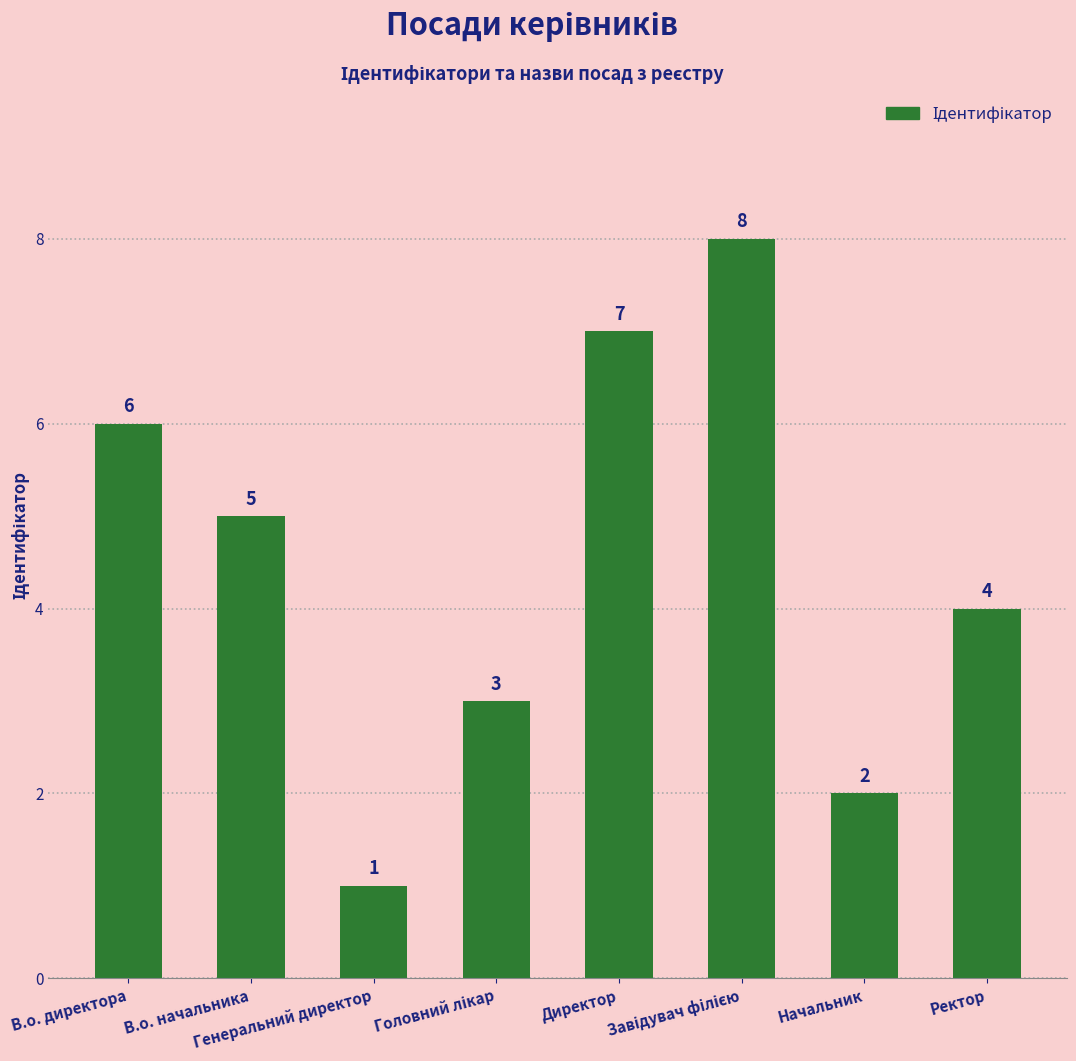

What is the greatest value displayed?

8